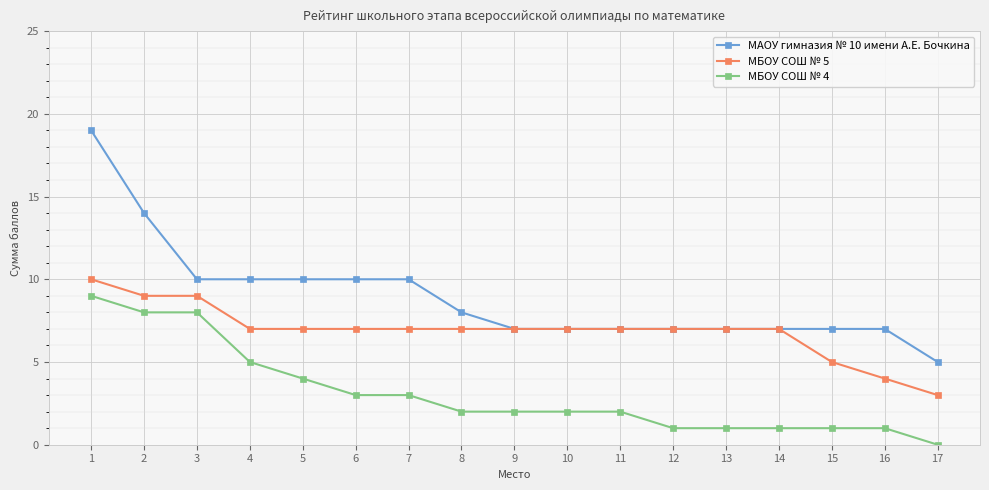

What is the difference between the МБОУ СОШ № 5 values at 15 and 14?

2